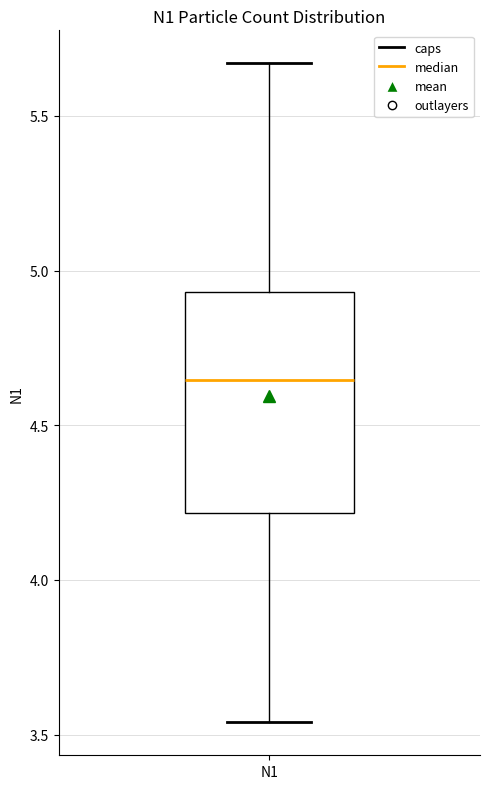

Transcribe this box plot: give where the median line is, the range the box spans, and where the two whiskers end, as read against the y-axis. The values are not printed on the chart, so give them approximately, as read against the axis.

median 4.65, box 4.20 to 4.95, whiskers 3.55 to 5.65